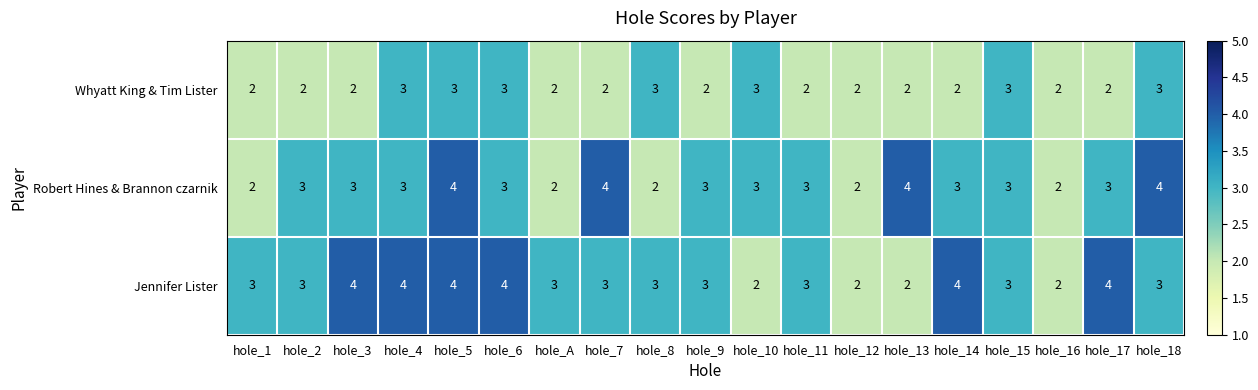

What is the sum of all Whyatt King & Tim Lister values?

45